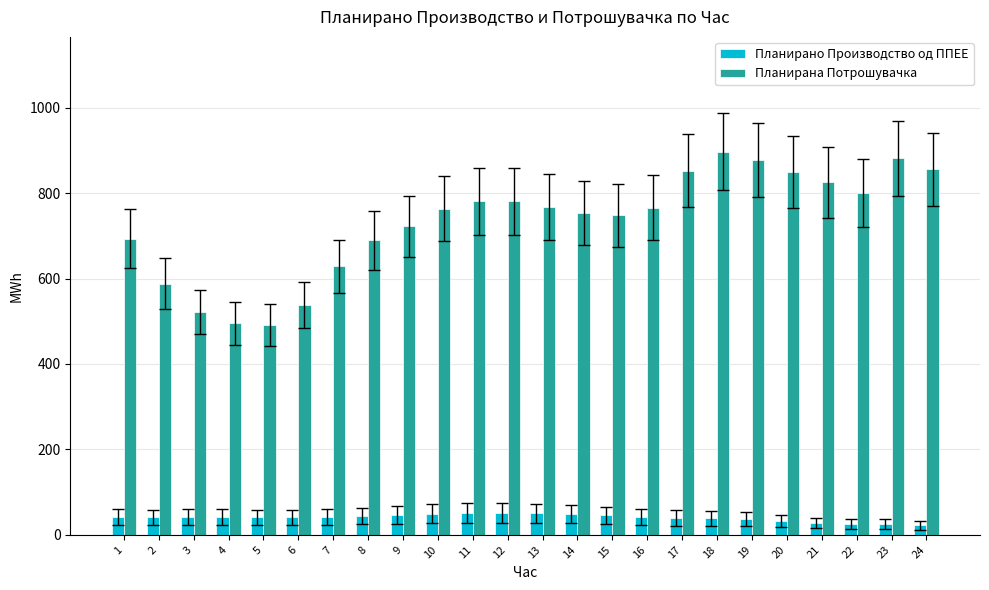

What is the maximum value for Планирана Потрошувачка?

896.8